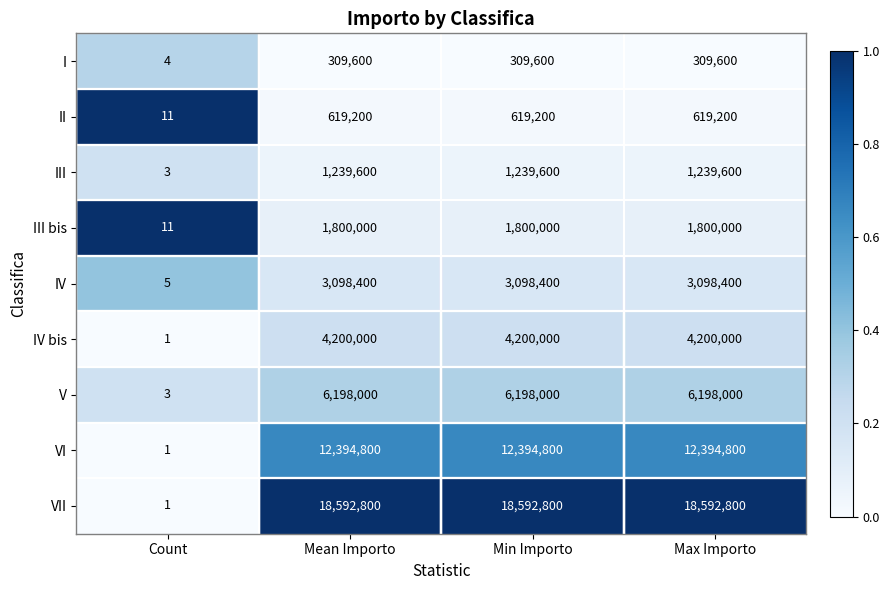

Which category has the lowest value in the I series?

Count